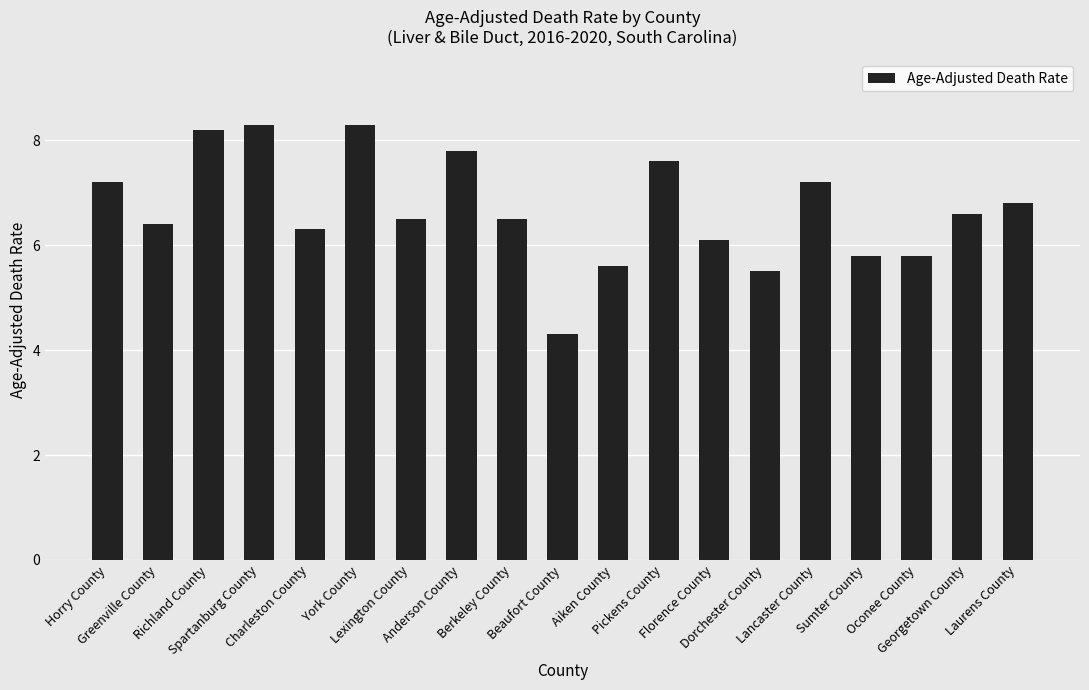

What is the smallest value displayed?

4.3